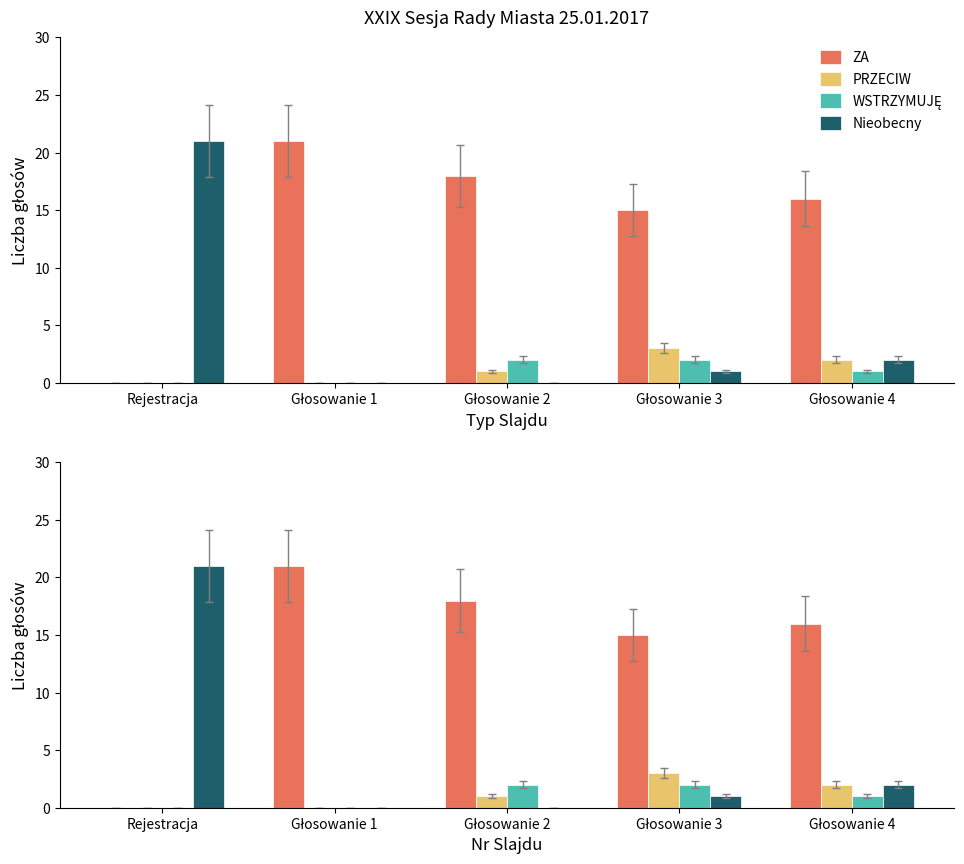

Does the chart contain stacked bars?

No